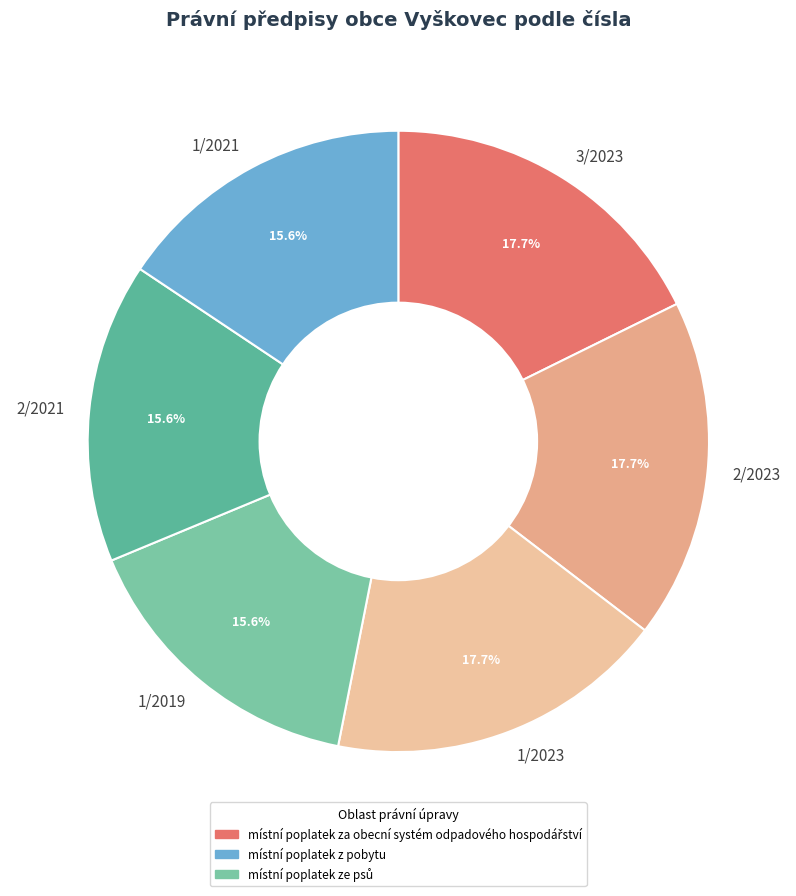

The 1/2023 slice represents 18% of the pie. True or false?

True